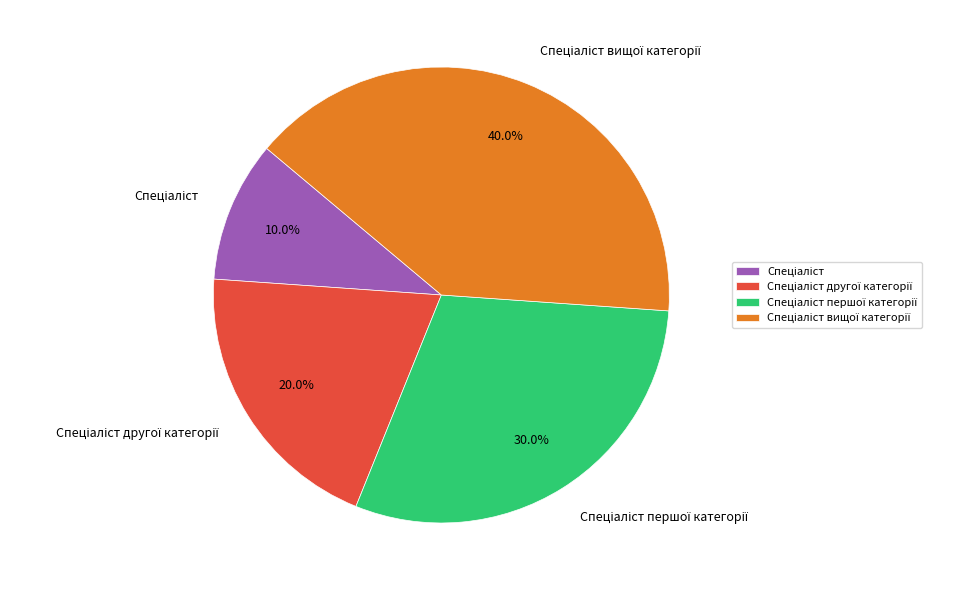

Is there a majority slice in this chart?

No